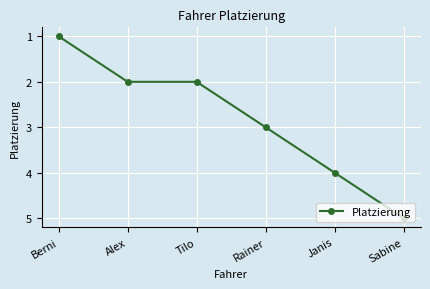

What is the difference between the maximum and minimum values?

4